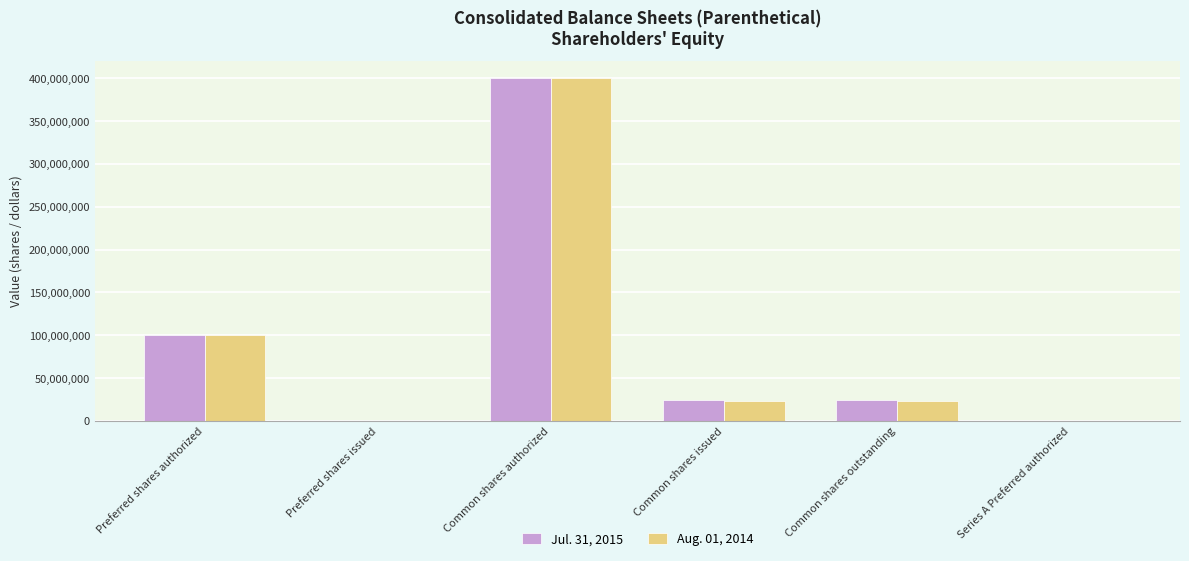

What is the maximum value for Aug. 01, 2014?

400000000